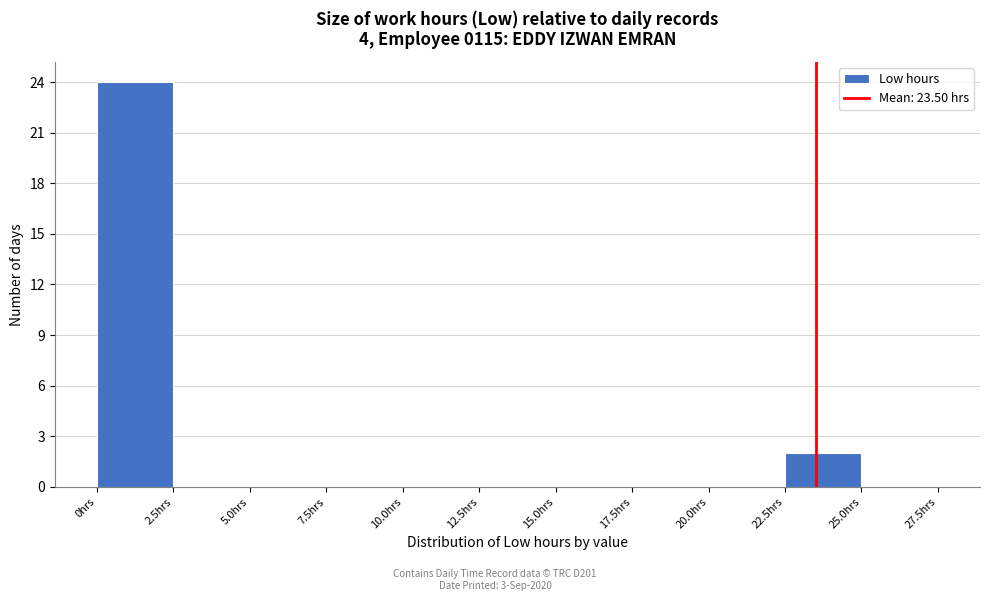

Which range on the x-axis has the tallest bar?

0.0 to 2.5